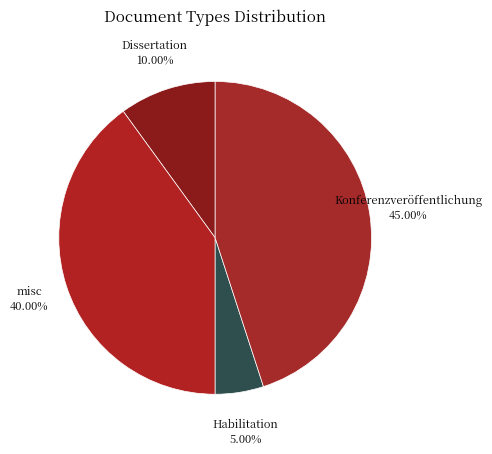

To the nearest percent, what is the combined percentage of misc and Dissertation?

50%